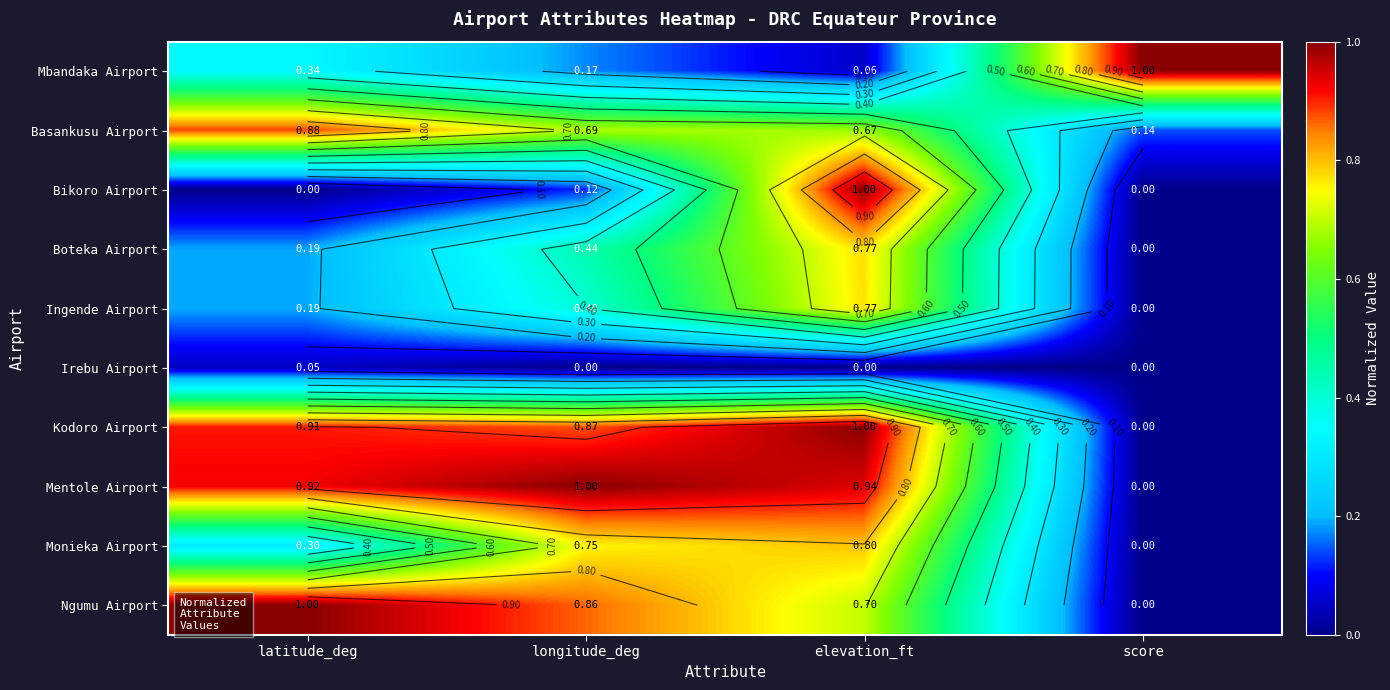

What value does the Boteka Airport series have at longitude_deg?

0.4